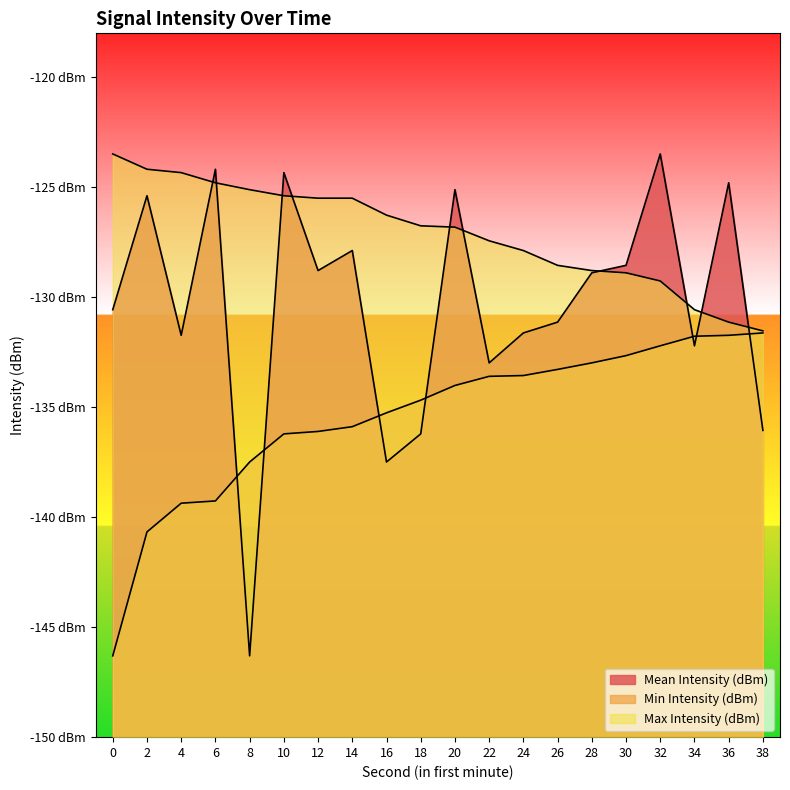

Where is Min Intensity (dBm) nearest to the value -138?

8